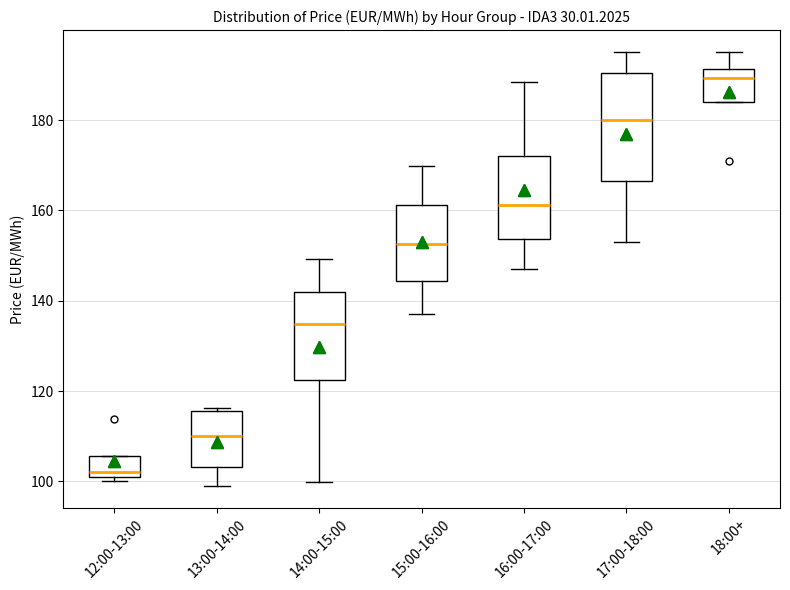

Which box's median line is the highest?

18:00+